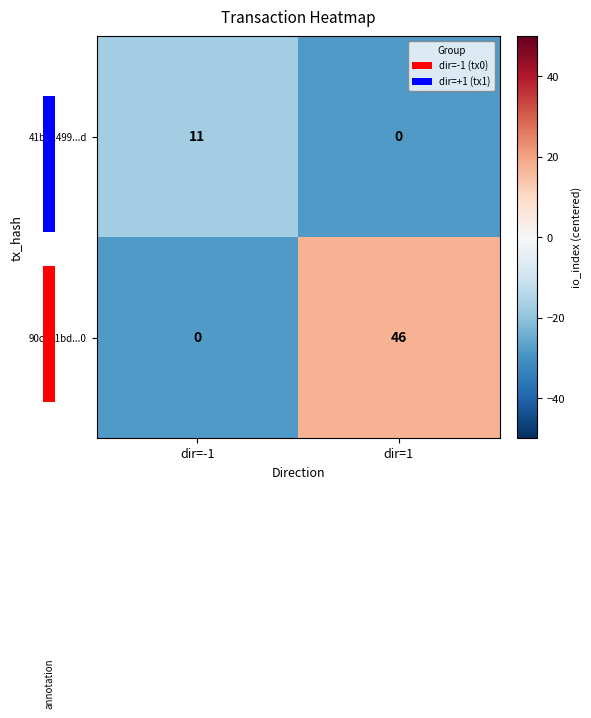

How many values in 90ce21bd...0 are above zero?

1